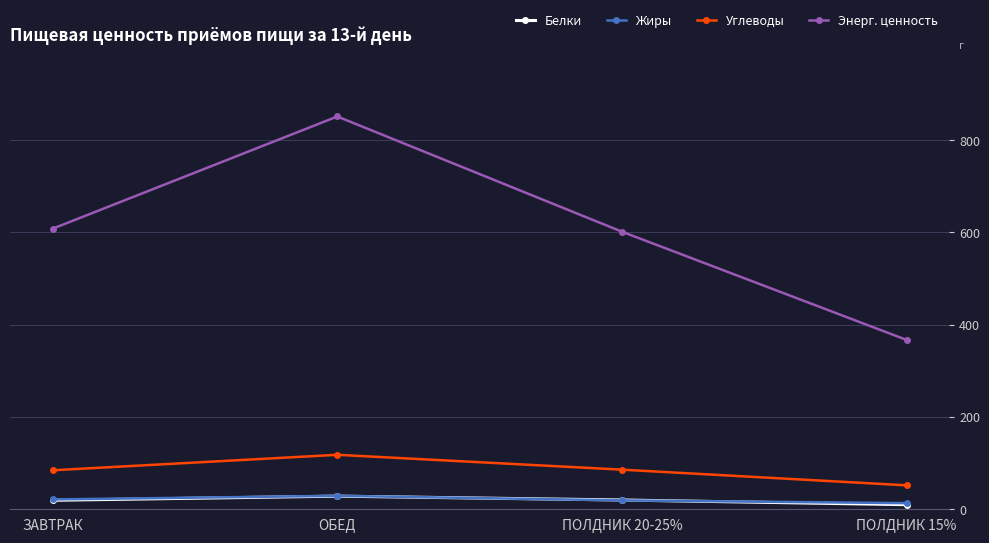

After their last crossing, which series has the higher values: Жиры or Белки?

Жиры